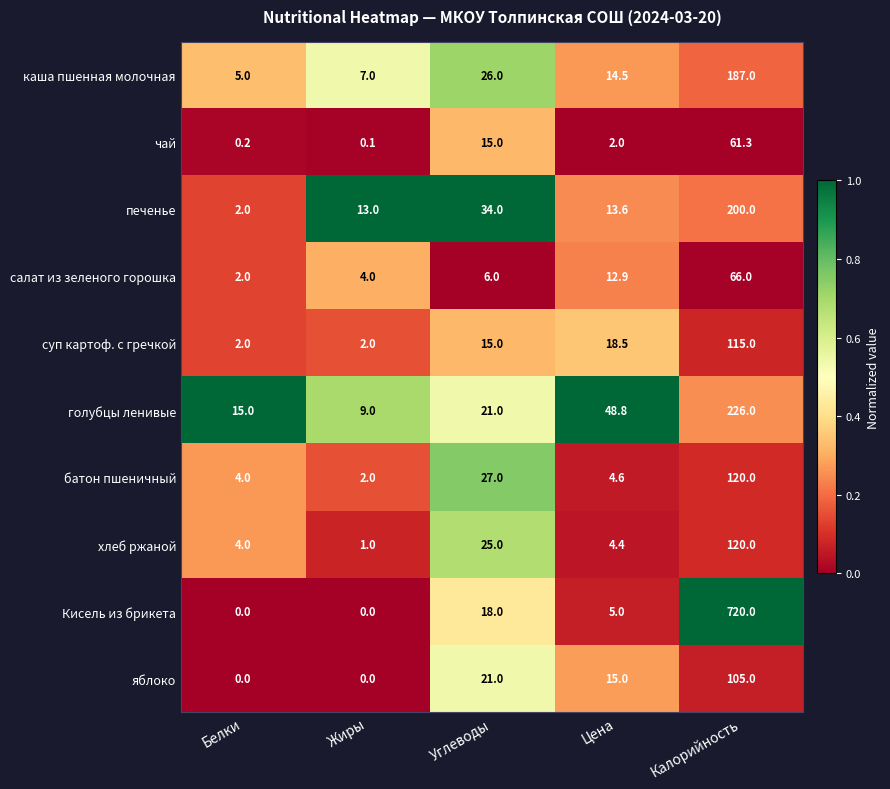

True or false: Кисель из брикета has a value of 0.0 at Белки.

True